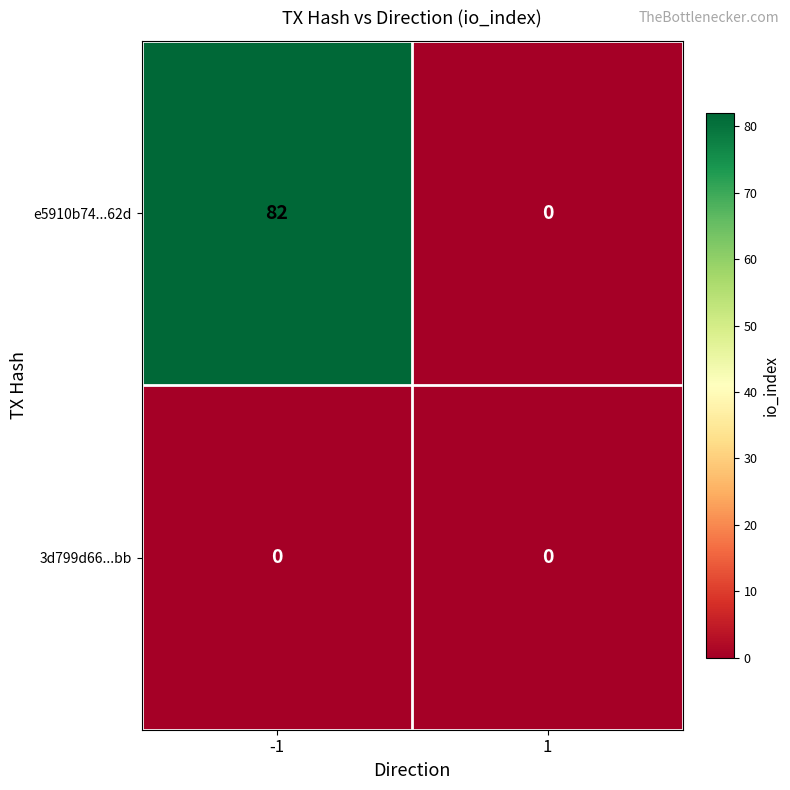

Is it true that 3d799d66...bb equals 0 at -1?

True